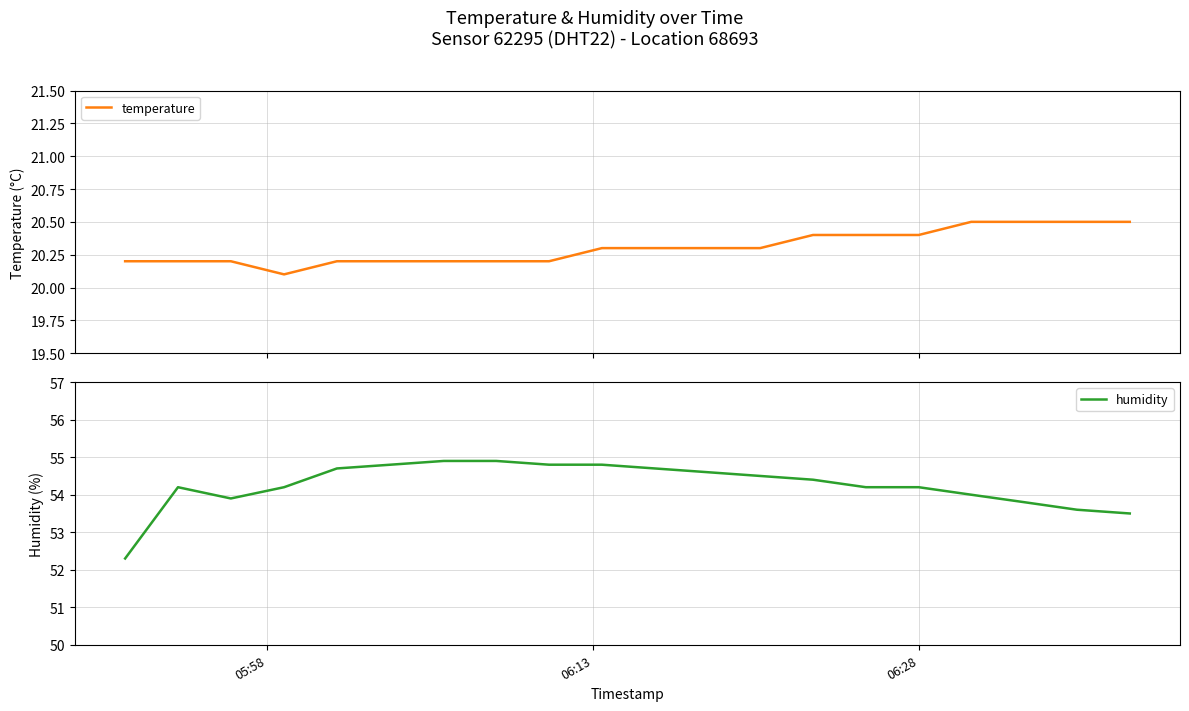

True or false: humidity has more than 1 interior local peaks.

False